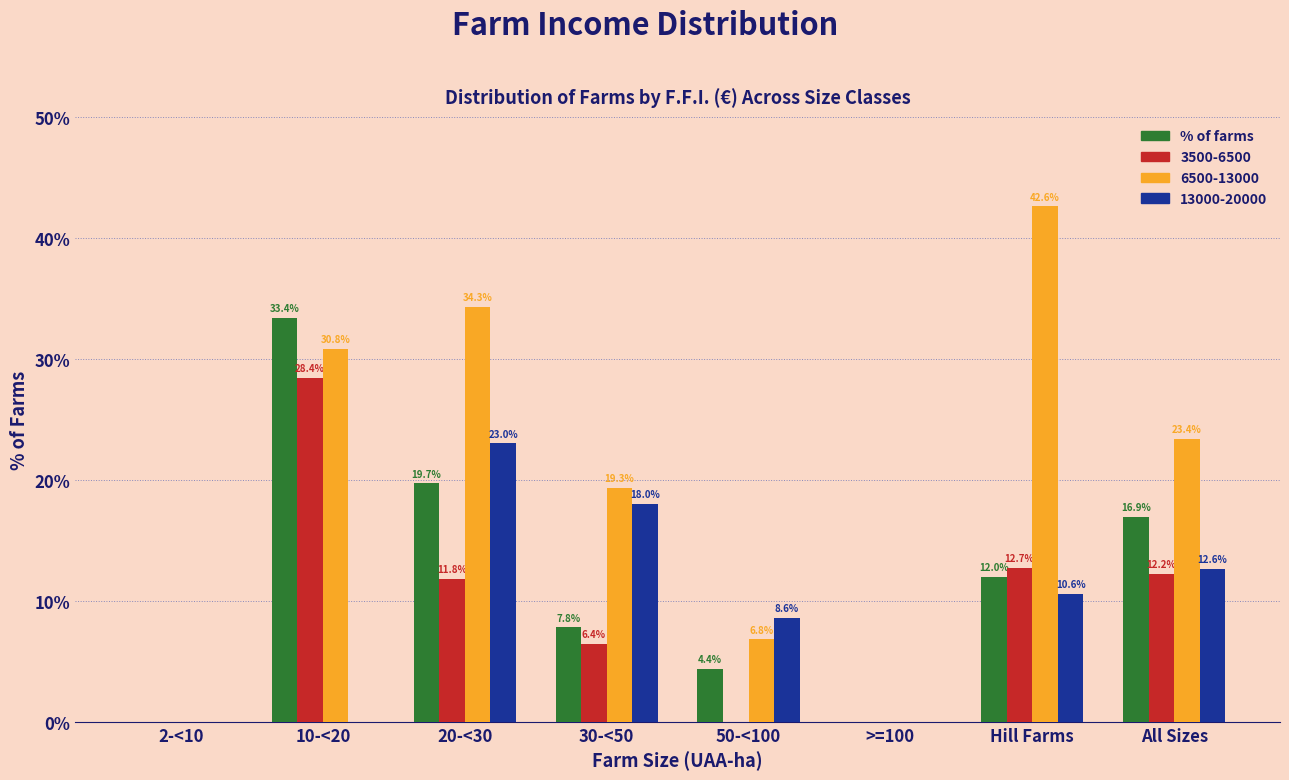

Reading right to left, what are all the values shown in this chart?

% of farms: All Sizes=16.9	Hill Farms=12.0	>=100=0.0	50-<100=4.4	30-<50=7.8	20-<30=19.7	10-<20=33.4	2-<10=0.0
3500-6500: All Sizes=12.2	Hill Farms=12.7	>=100=0.0	50-<100=0.0	30-<50=6.4	20-<30=11.8	10-<20=28.4	2-<10=0.0
6500-13000: All Sizes=23.4	Hill Farms=42.6	>=100=0.0	50-<100=6.8	30-<50=19.3	20-<30=34.3	10-<20=30.8	2-<10=0.0
13000-20000: All Sizes=12.6	Hill Farms=10.6	>=100=0.0	50-<100=8.6	30-<50=18.0	20-<30=23.0	10-<20=0.0	2-<10=0.0